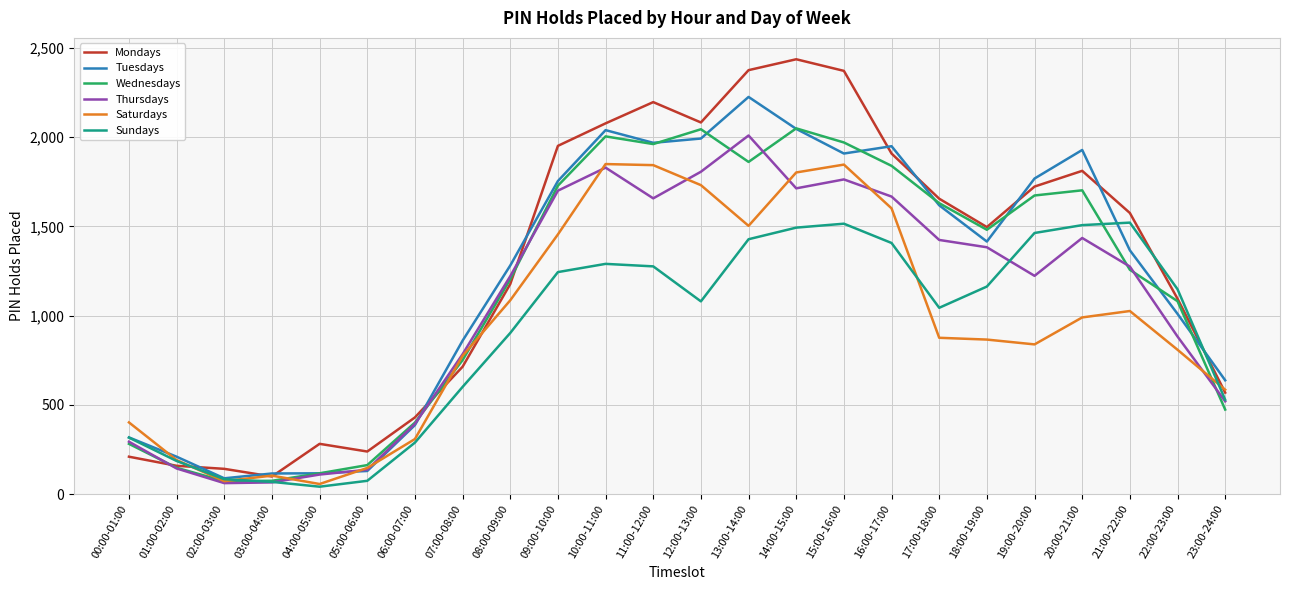

At which label does Mondays reach its peak?

14:00-15:00